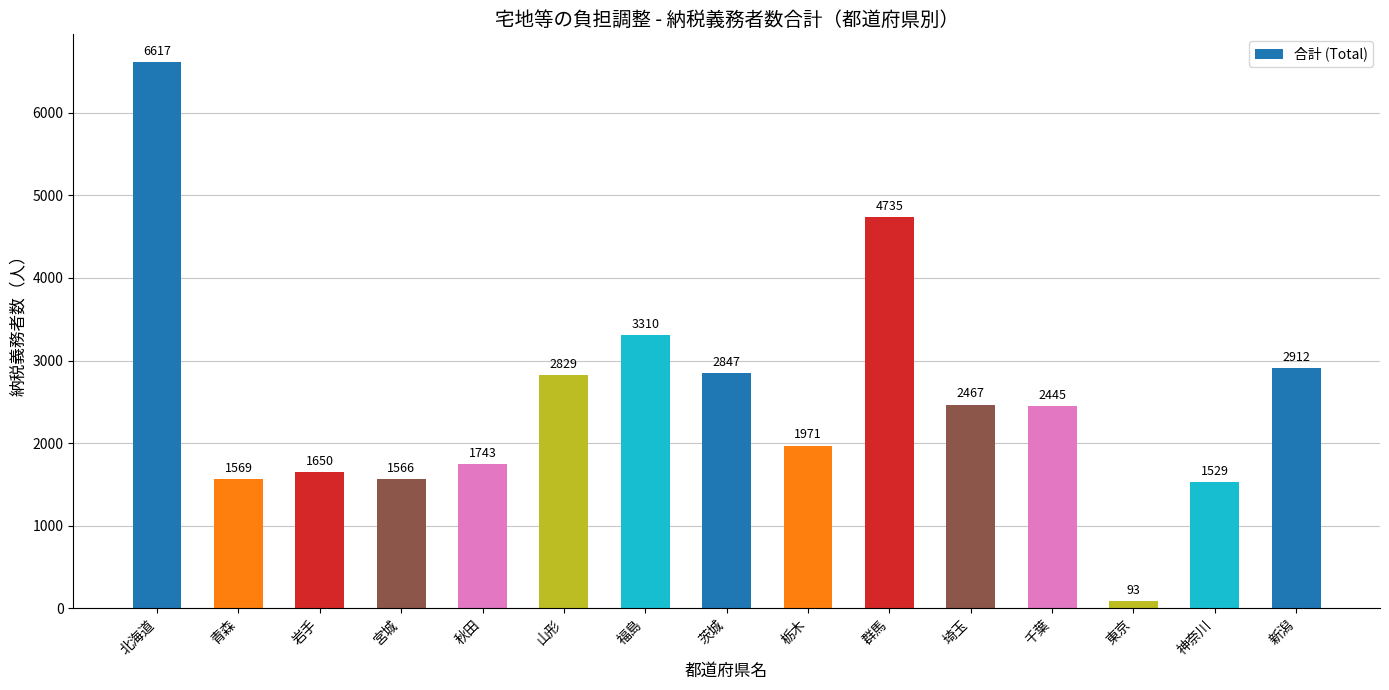

Which category has the highest value across all series?

北海道